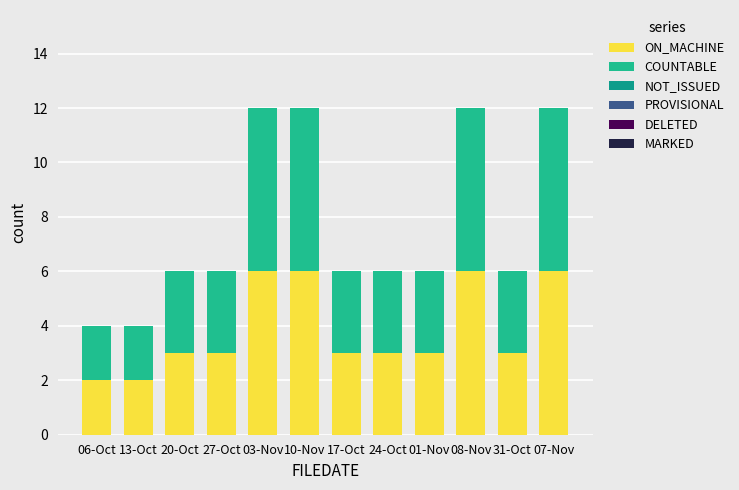

At how many categories does at least one series exceed 5?

4